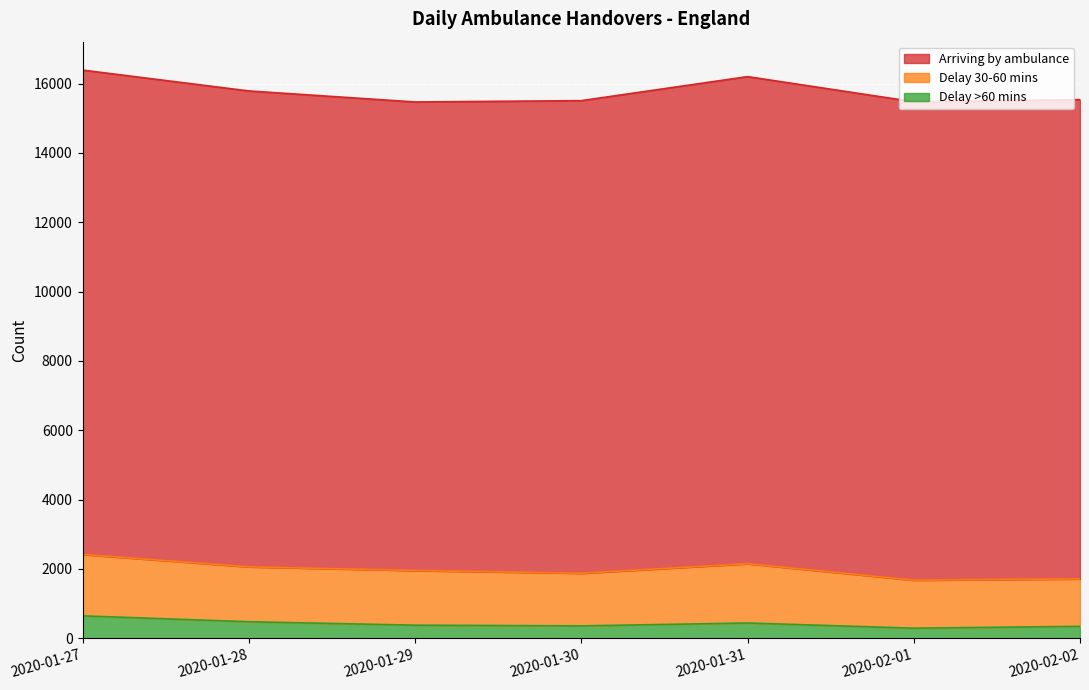

How many data points in Arriving by ambulance are above 13800?

3